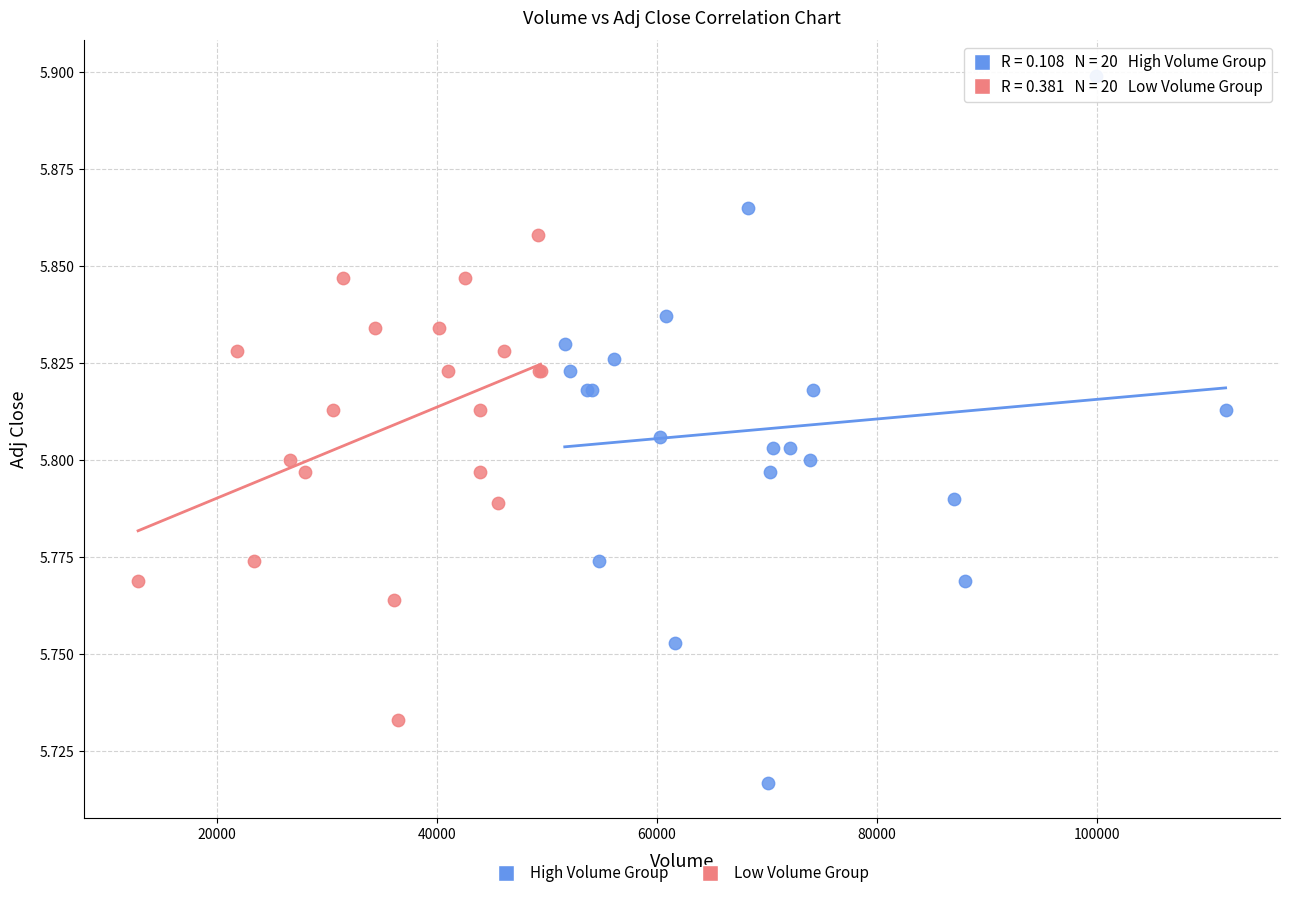

Which series has the widest spread of Y values?

High Volume Group